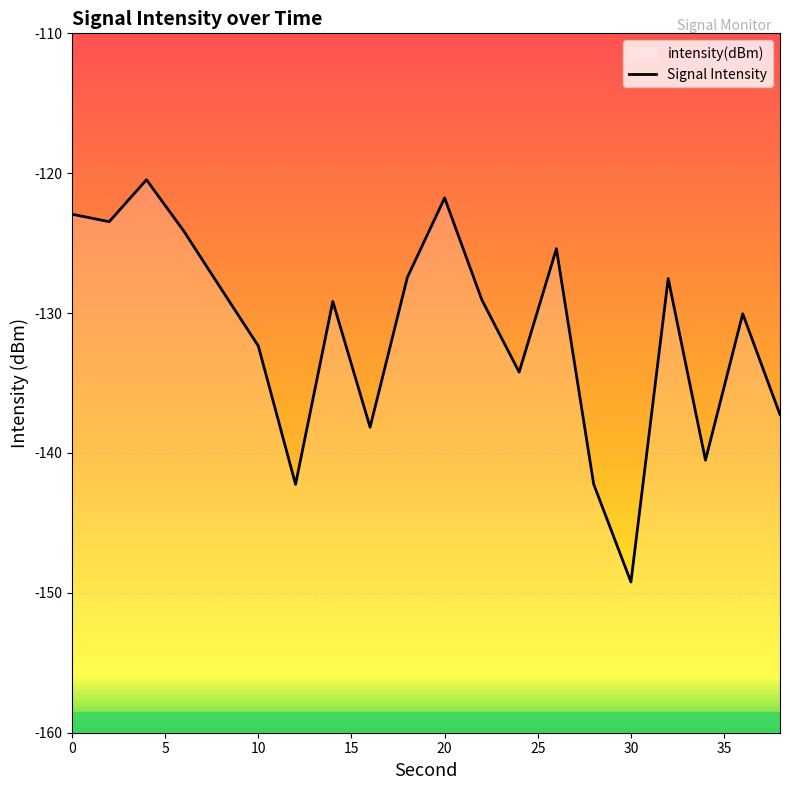

Reading left to right, what are all the values shown in this chart?

-122.9	-123.5	-120.5	-124.1	-128.3	-132.3	-142.2	-129.2	-138.2	-127.5	-121.8	-129.1	-134.2	-125.4	-142.2	-149.2	-127.5	-140.5	-130.0	-137.3